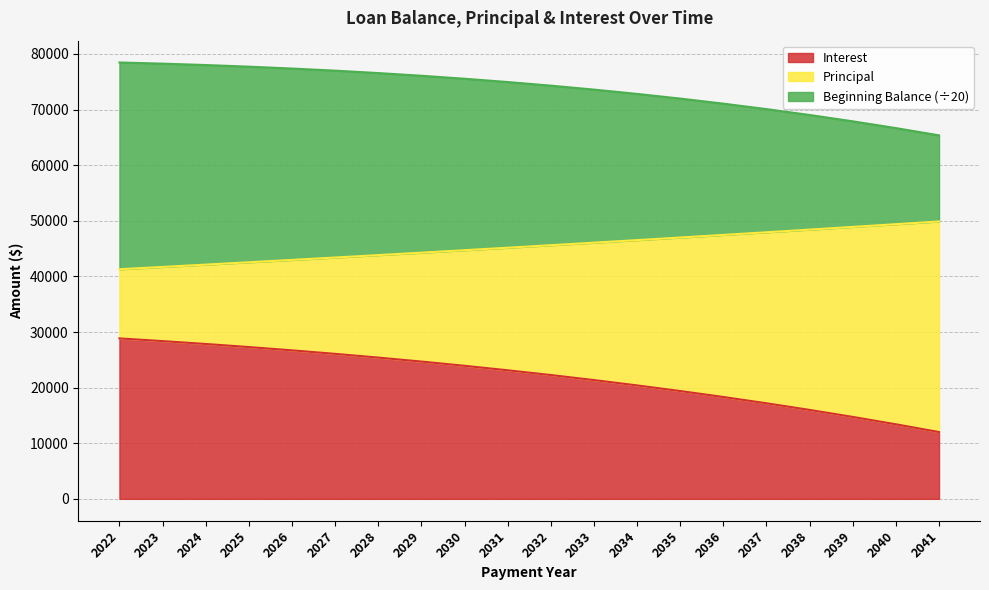

True or false: Interest and Beginning Balance intersect in this chart.

False